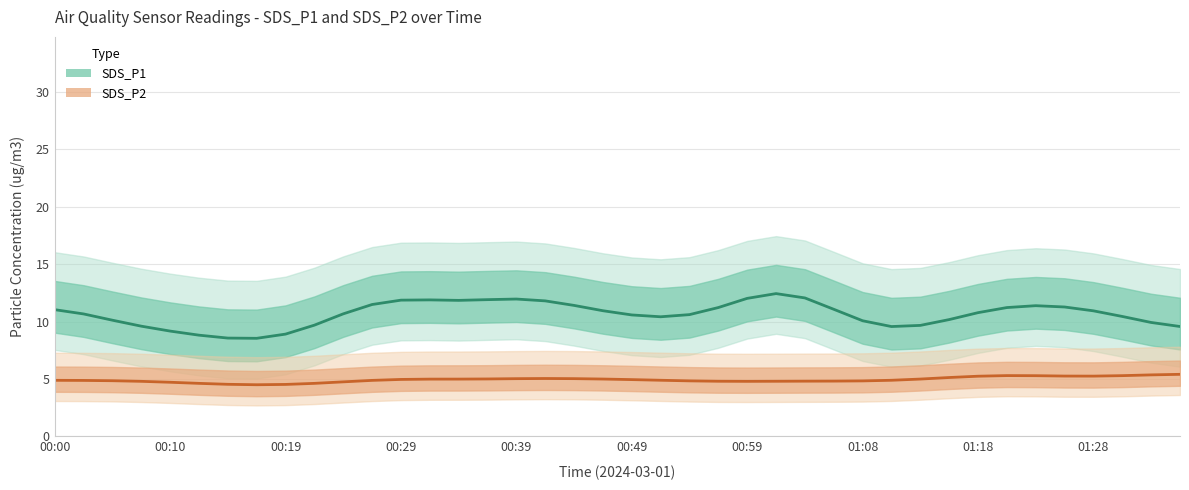

True or false: SDS_P1 and SDS_P2 intersect in this chart.

False